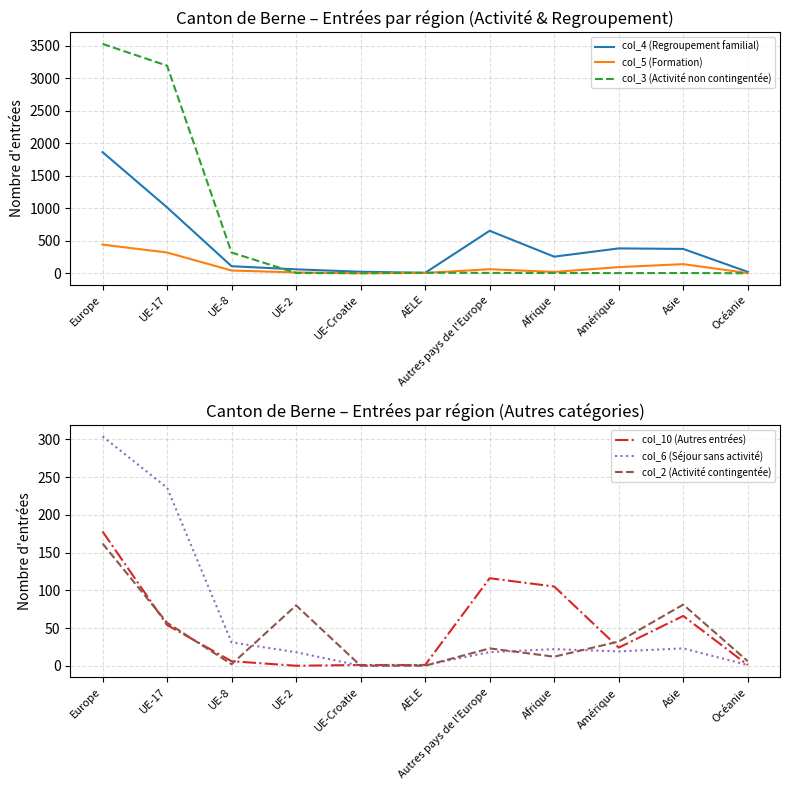

Which series has the largest total across all categories?

col_3 (Activité non contingentée)